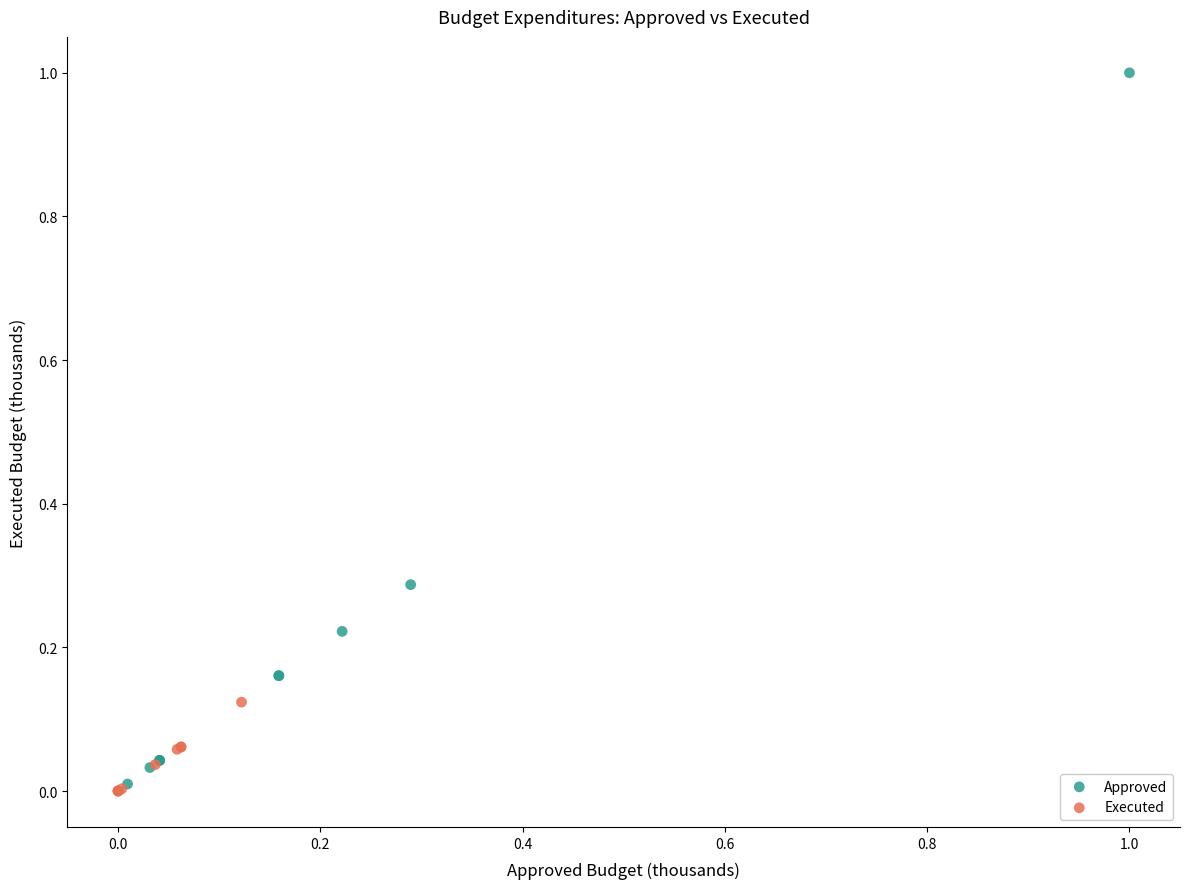

Which series has the largest Y range (max minus min)?

Approved